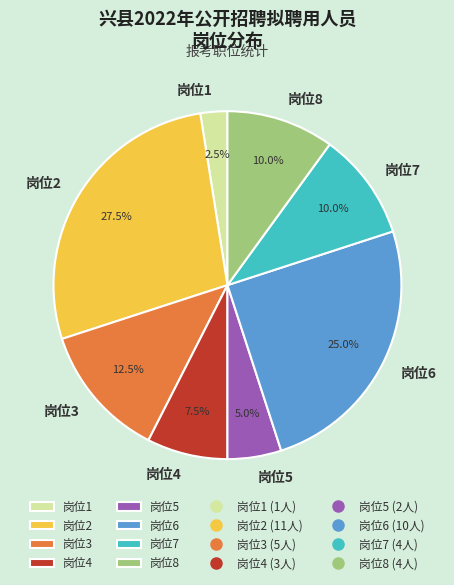

Does 岗位5 account for over 50% of the chart?

No